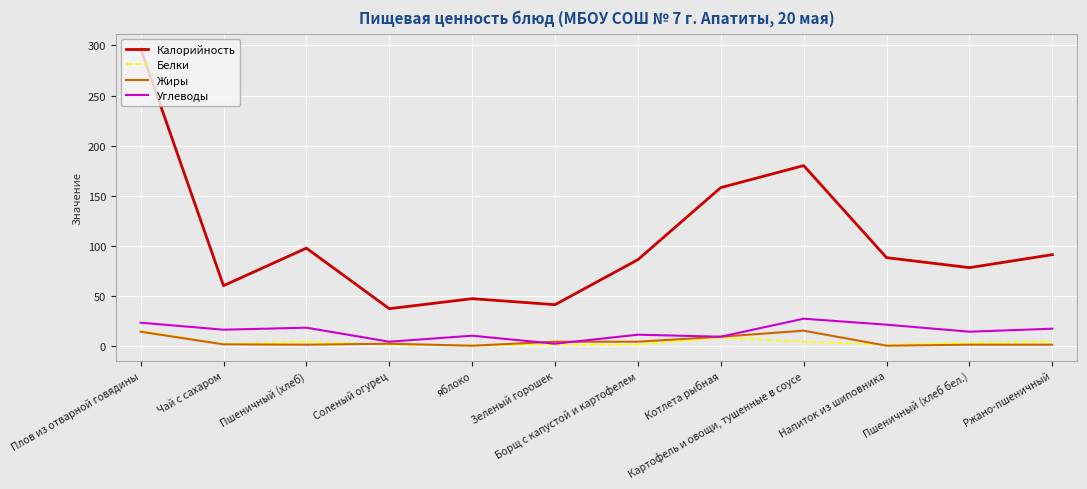

True or false: Жиры and Калорийность cross at least once.

False